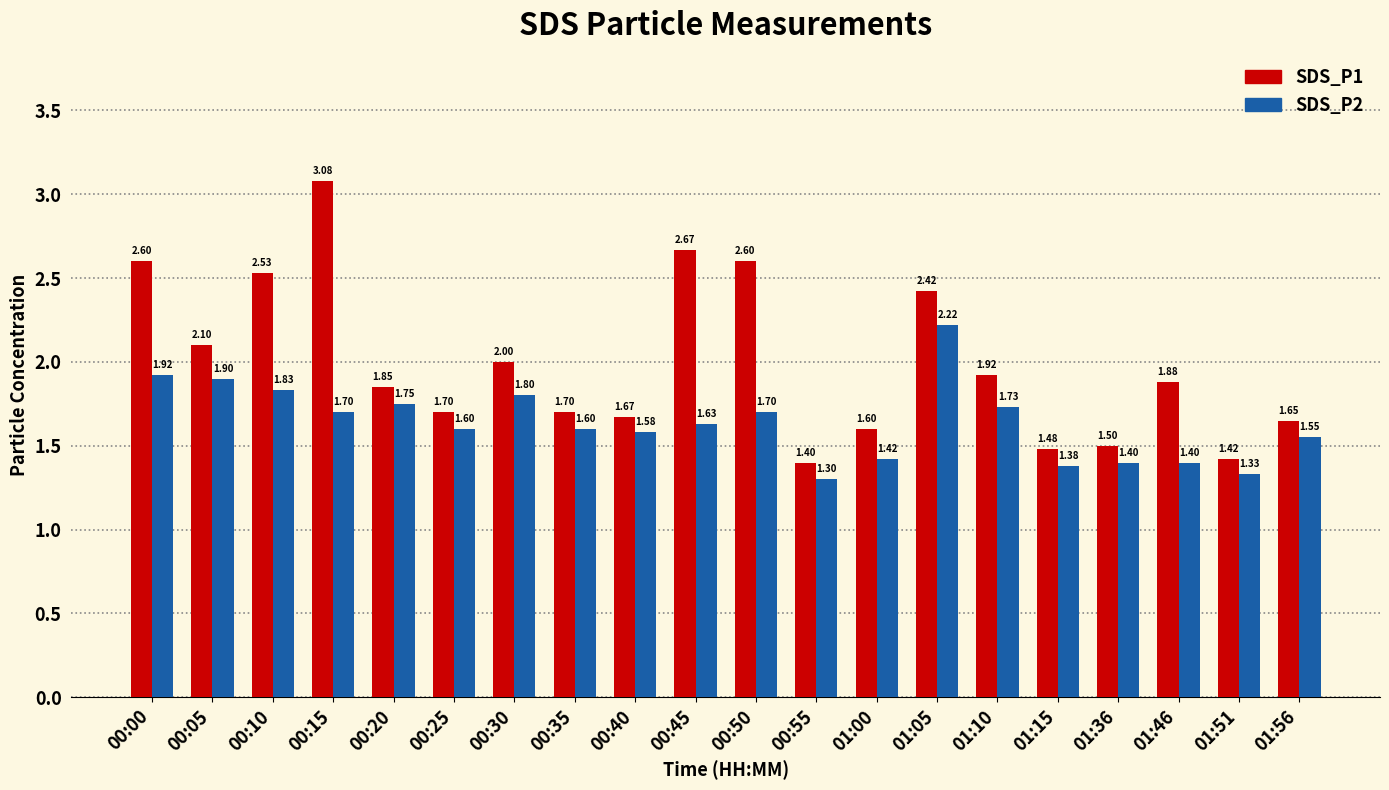

Does the chart contain any negative values?

No